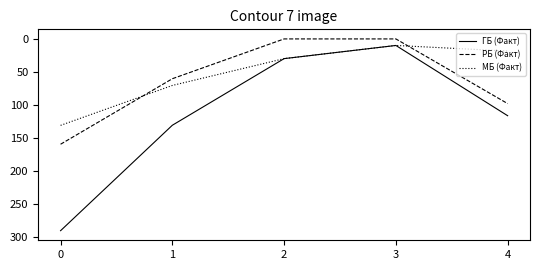

What is the spread (max minus min) of values at 3?

9.9